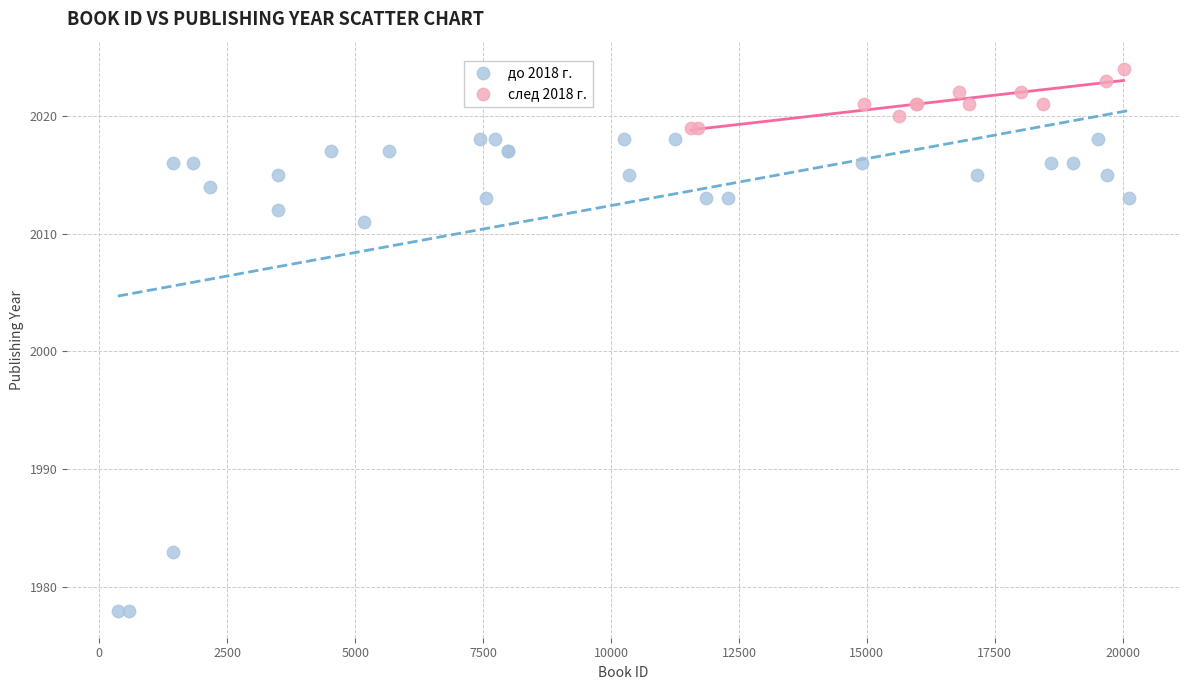

Which series has the largest Y range (max minus min)?

до 2018 г.